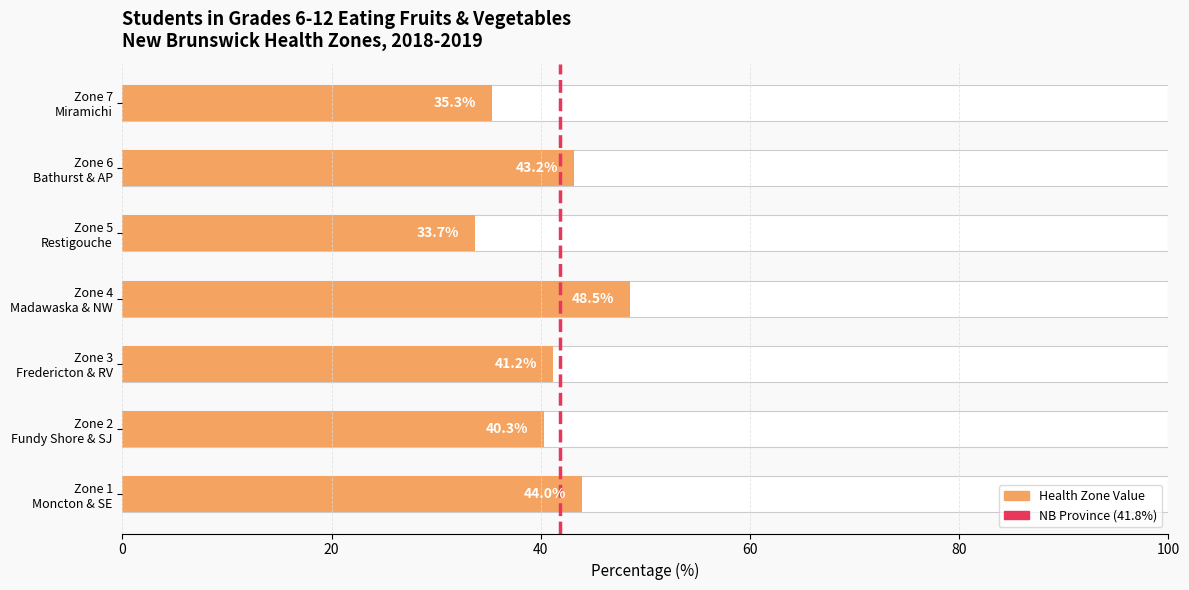

What is the label of the 4th bar from the right?

Zone 4 Madawaska & NW